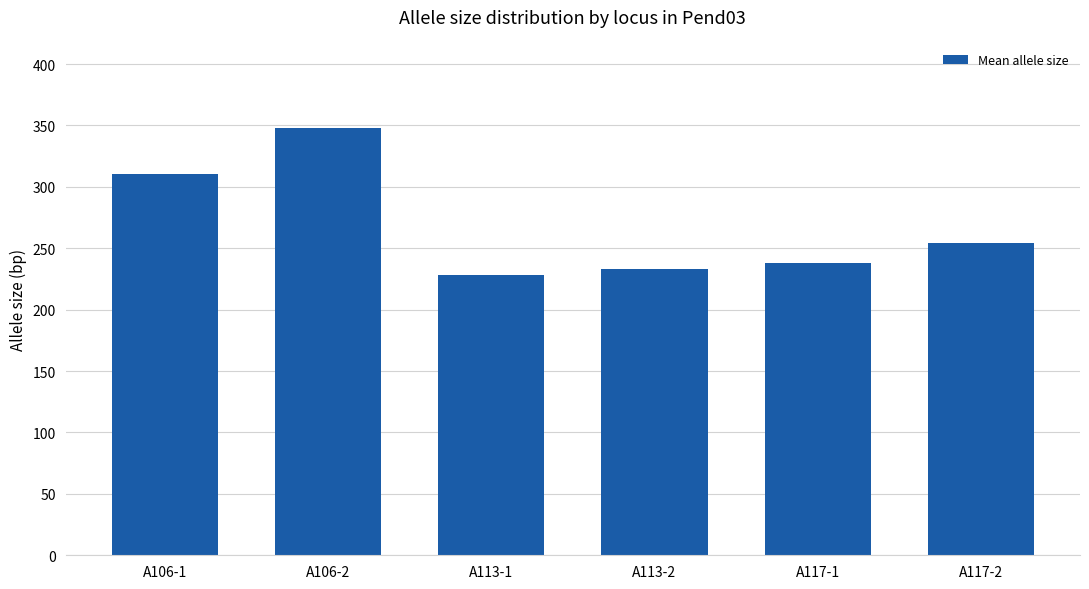

How many values are below 254?

3